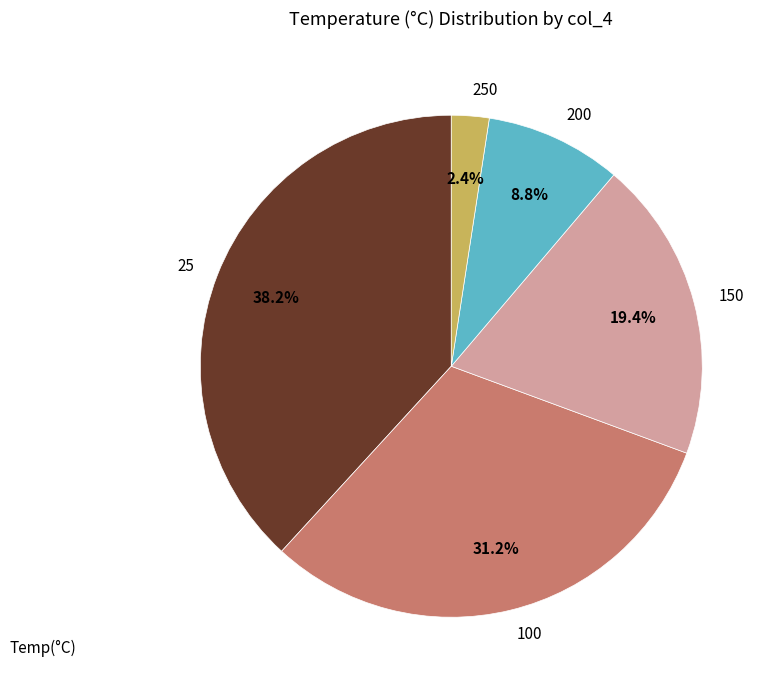

Between 25 and 250, which is larger?

25